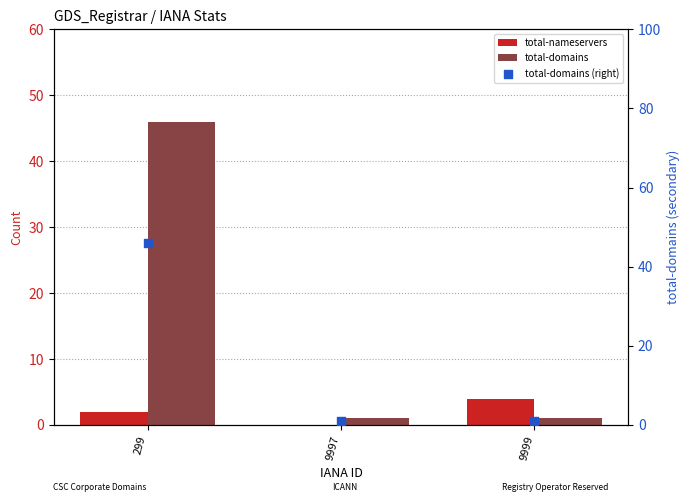

What is the total value across all series at 299?

94